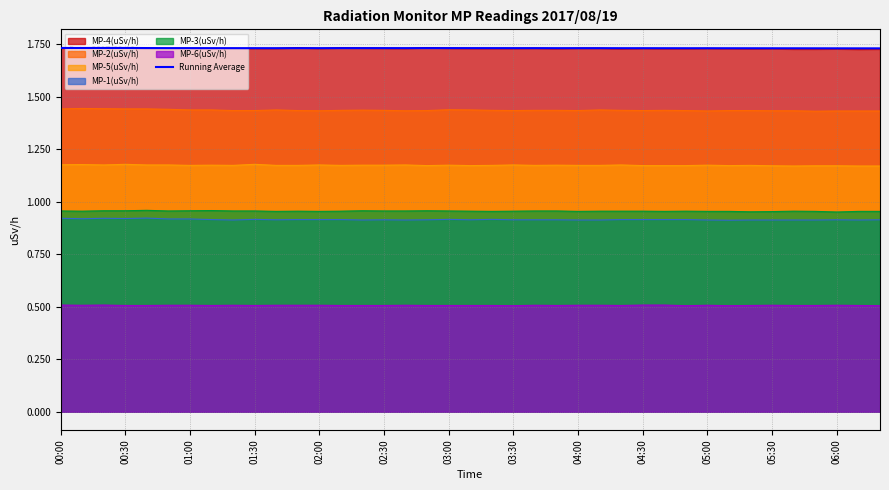

True or false: MP-6(uSv/h) and MP-1(uSv/h) cross at least once.

False